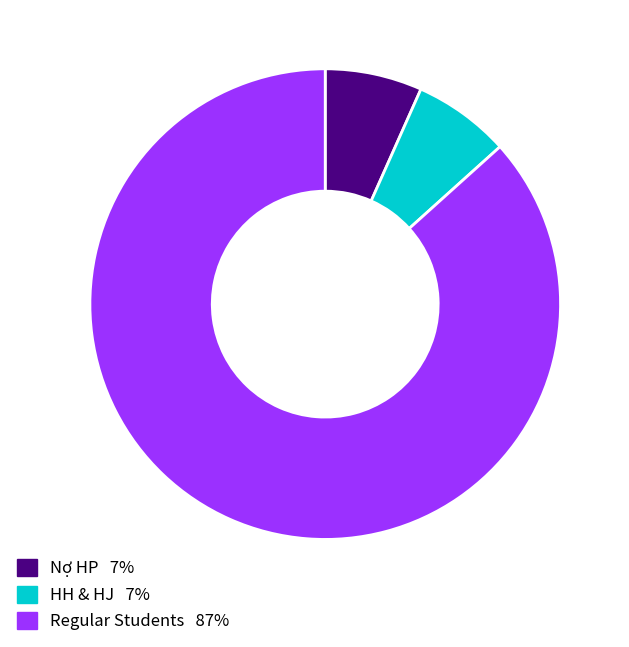

Is there a majority slice in this chart?

Yes